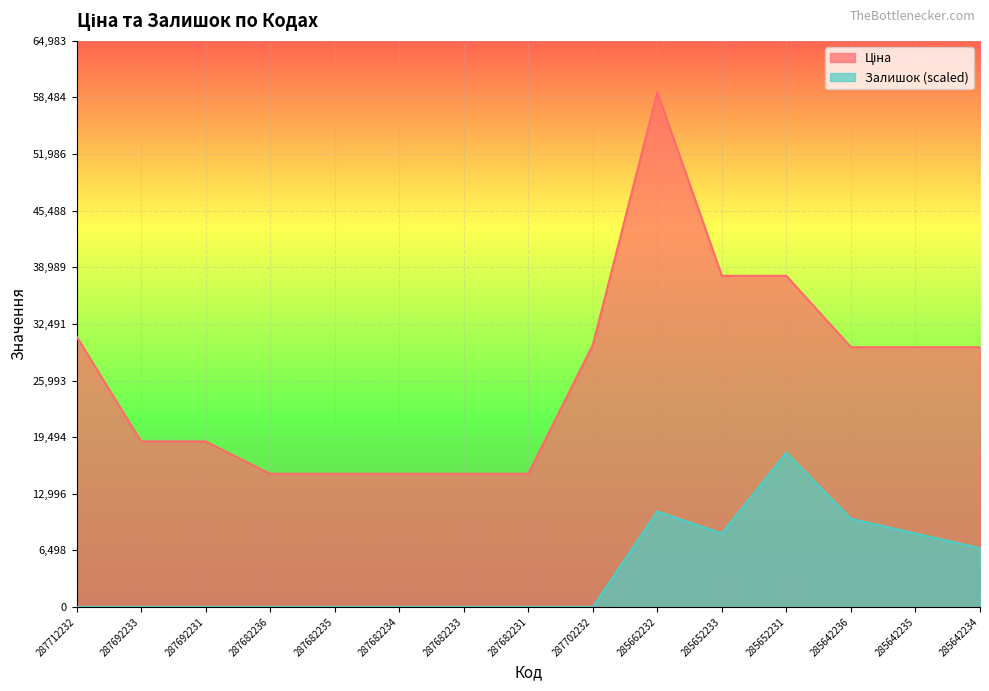

What is the difference between the second highest and minimum values in the Залишок series?

10971.2